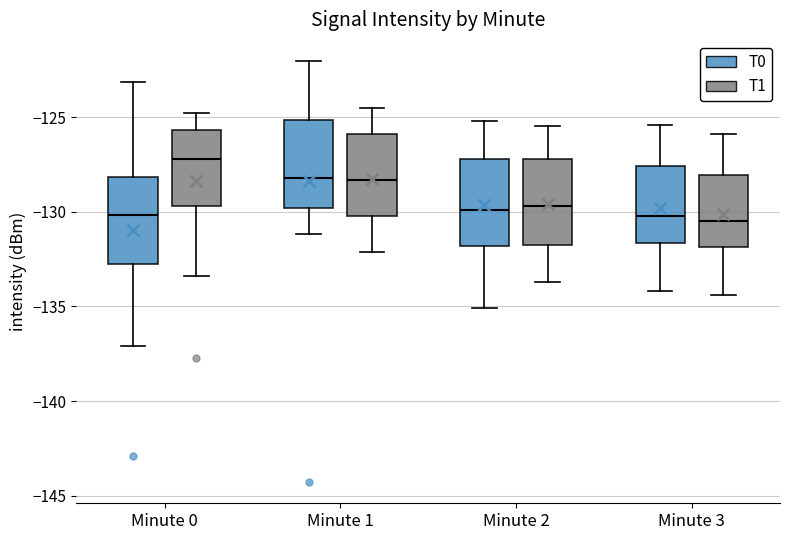

Reading left to right, read every box against the y-axis: the position of its median line, the range the box covers, and the ends of its whiskers. The values are not printed on the chart, so give them approximately, as read against the axis.

Minute 0 (T0): median -130.0, box -132.5 to -128.0, whiskers -137.0 to -123.0
Minute 0 (T1): median -127.0, box -129.5 to -125.5, whiskers -133.5 to -125.0
Minute 1 (T0): median -128.0, box -130.0 to -125.0, whiskers -131.0 to -122.0
Minute 1 (T1): median -128.5, box -130.0 to -126.0, whiskers -132.0 to -124.5
Minute 2 (T0): median -130.0, box -132.0 to -127.0, whiskers -135.0 to -125.0
Minute 2 (T1): median -129.5, box -131.5 to -127.0, whiskers -133.5 to -125.5
Minute 3 (T0): median -130.0, box -131.5 to -127.5, whiskers -134.0 to -125.5
Minute 3 (T1): median -130.5, box -132.0 to -128.0, whiskers -134.5 to -126.0